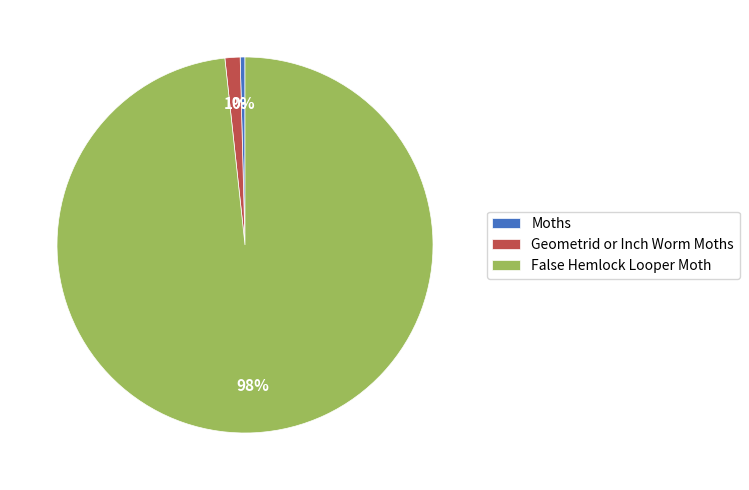

To the nearest percent, what percentage of the pie is Geometrid or Inch Worm Moths?

1%